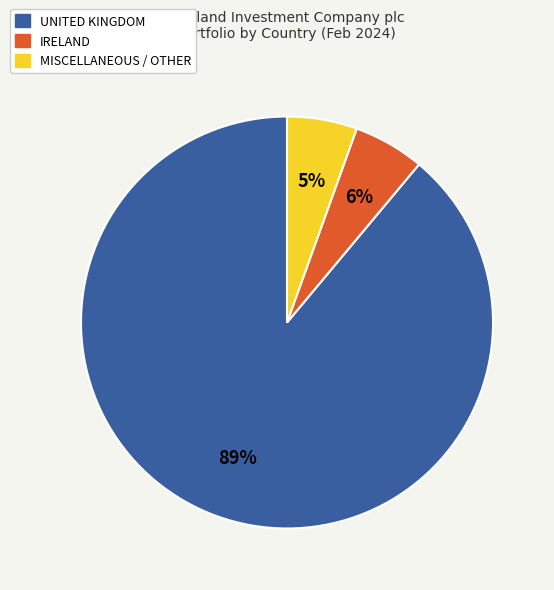

To the nearest percent, what is the average slice percentage?

33%